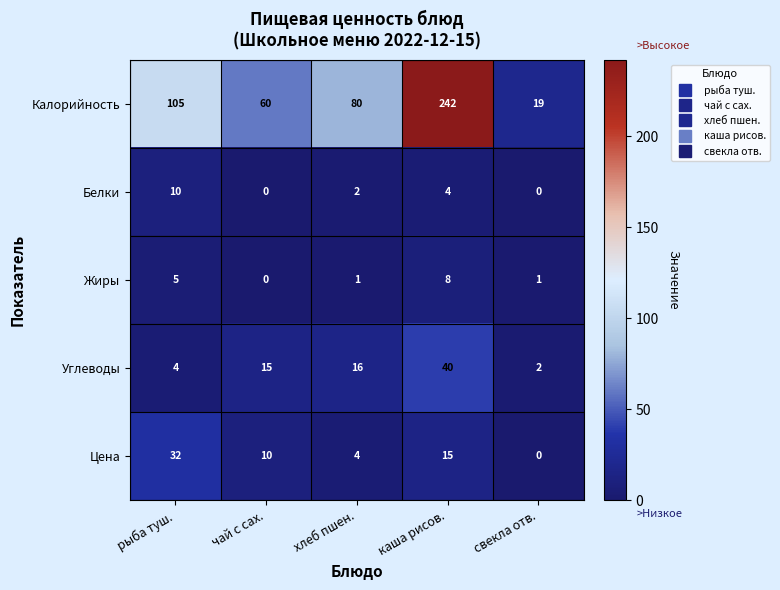

Is it true that Калорийность equals 105 at рыба туш.?

True